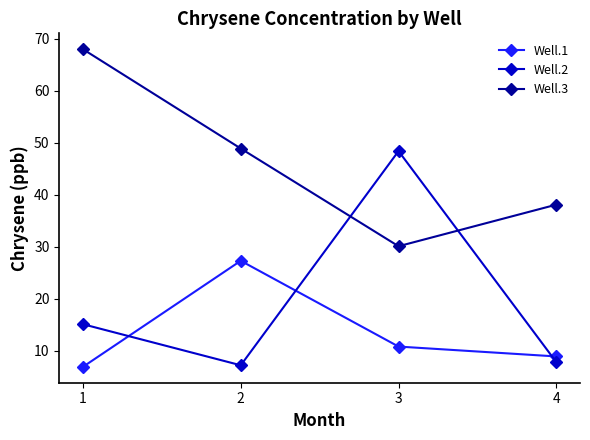

What is the sum of all Well.2 values?

78.5